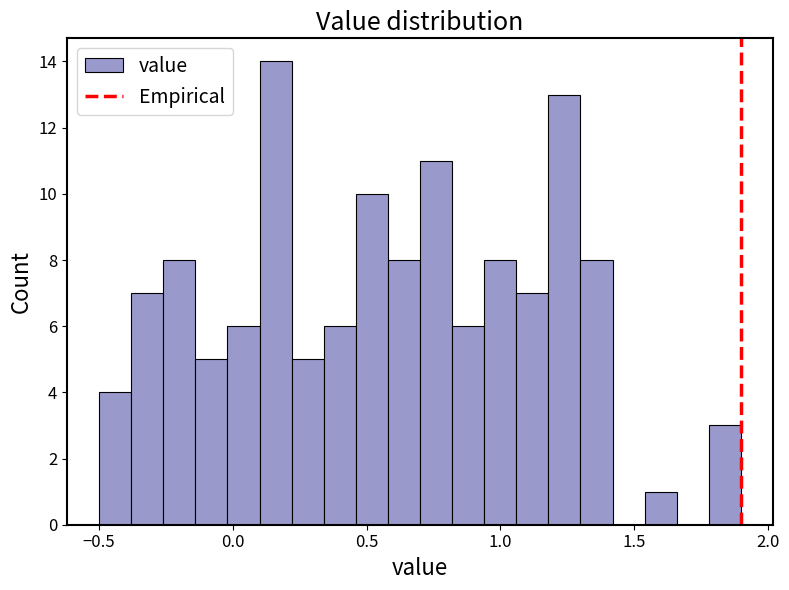

Around what value on the x-axis is the tallest bar? Give the approximate position of its centre, as read against the axis.

0.15